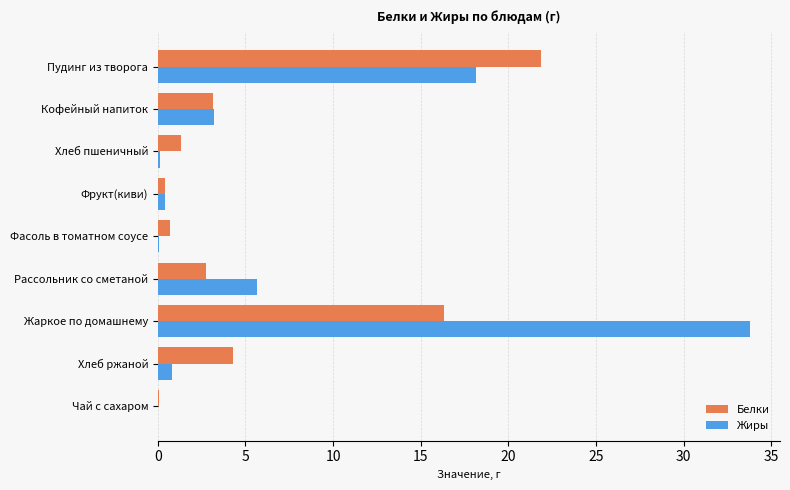

How many categories are shown in the chart?

9